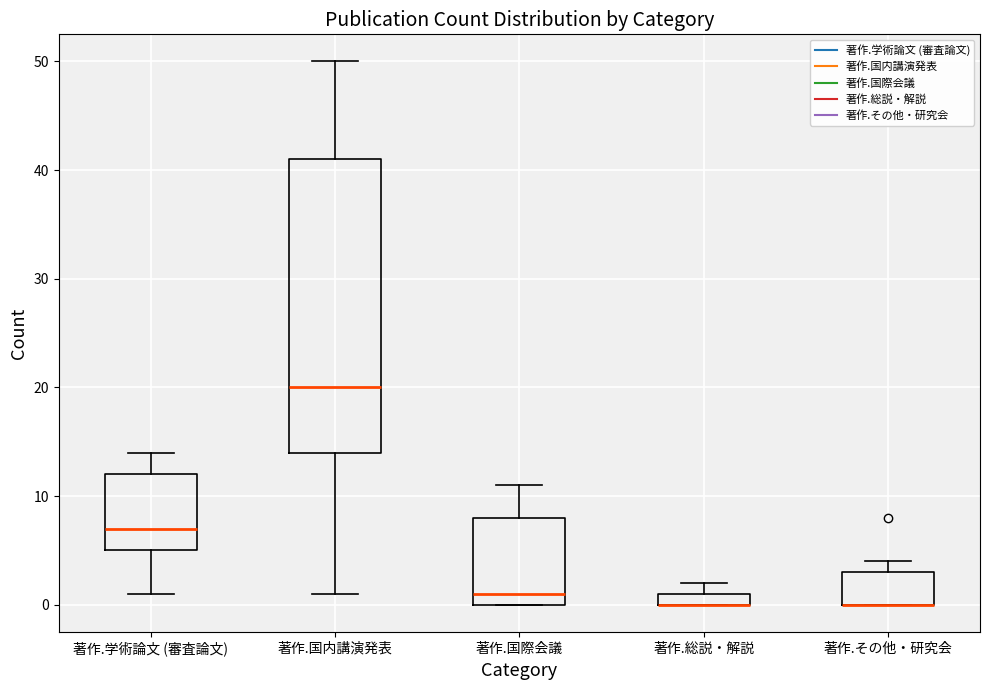

Which box is the tallest, from its lower edge to its upper edge?

著作.国内講演発表